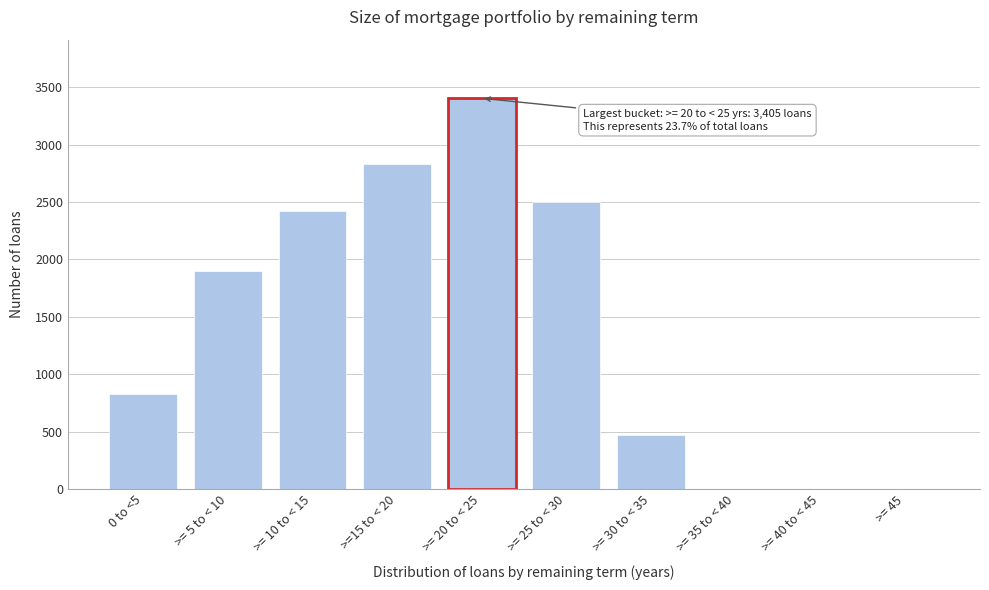

Reading left to right, what are all the values shown in this chart?

0 to <5=830	>= 5 to < 10=1903	>= 10 to < 15=2420	>=15 to < 20=2831	>= 20 to < 25=3405	>= 25 to < 30=2500	>= 30 to < 35=474	>= 35 to < 40=0	>= 40 to < 45=0	>= 45=0